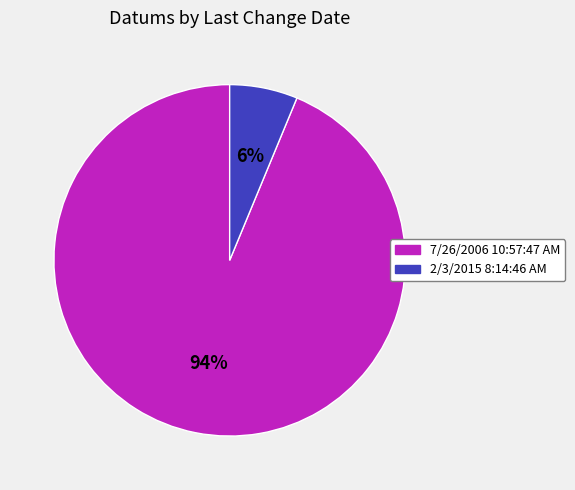

Is it true that 7/26/2006 10:57:47 AM is 81% of the pie?

False